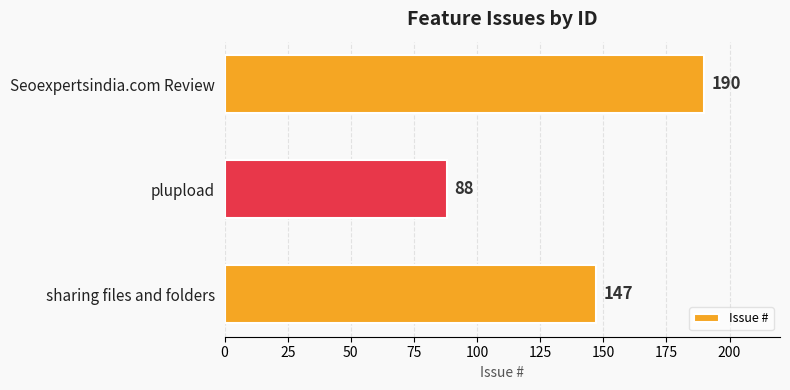

Rank the categories by value from highest to lowest.

Seoexpertsindia.com Review, sharing files and folders, plupload